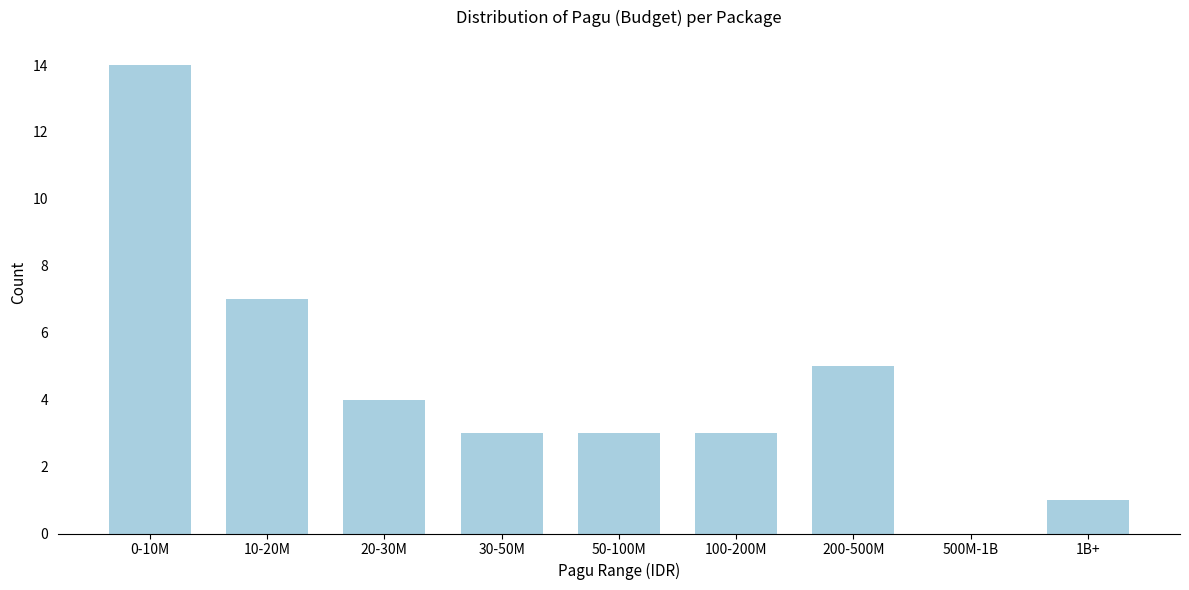

Reading left to right, what are all the values shown in this chart?

0-10M=14	10-20M=7	20-30M=4	30-50M=3	50-100M=3	100-200M=3	200-500M=5	500M-1B=0	1B+=1